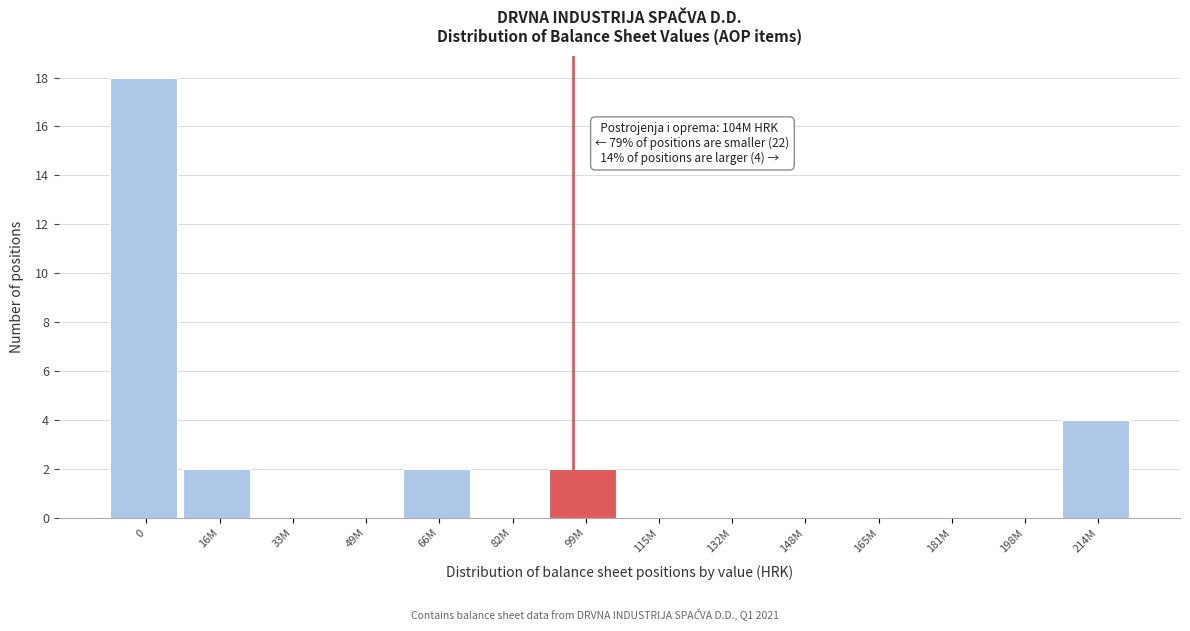

Reading left to right, list all the values displayed in this chart.

0=18	16M=2	33M=0	49M=0	66M=2	82M=0	99M=2	115M=0	132M=0	148M=0	165M=0	181M=0	198M=0	214M=4